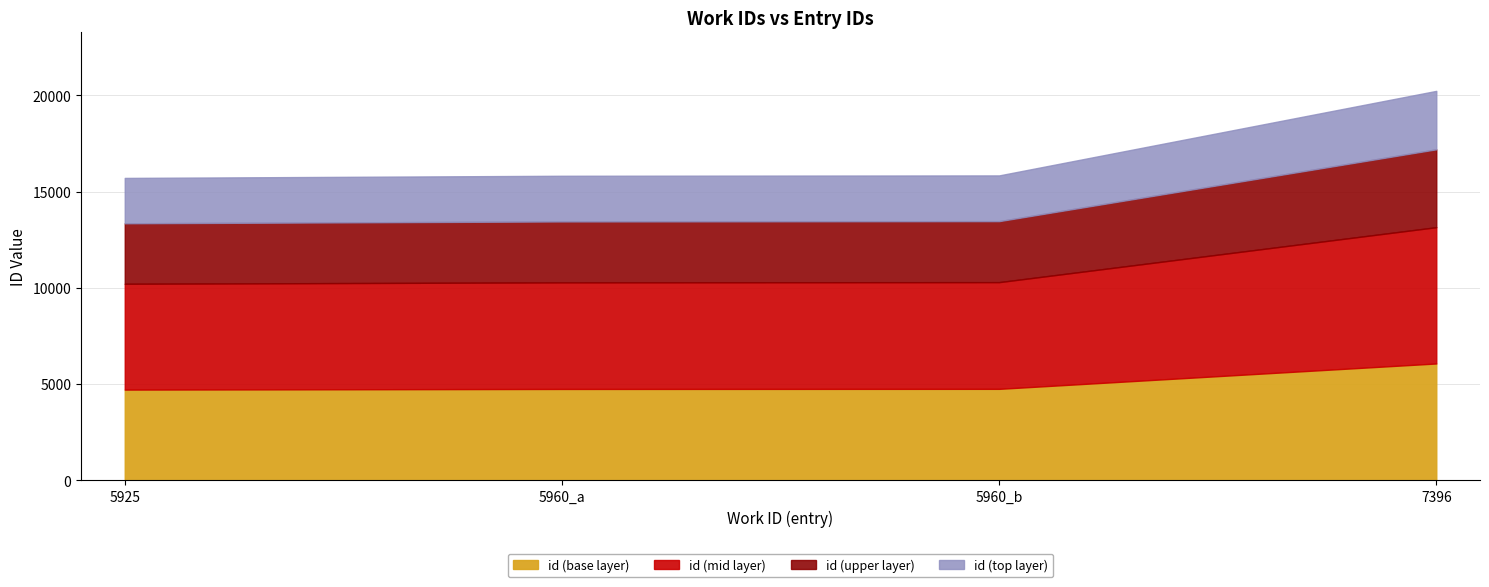

List the labels in order of value, largest first.

7396, 5960_b, 5960_a, 5925